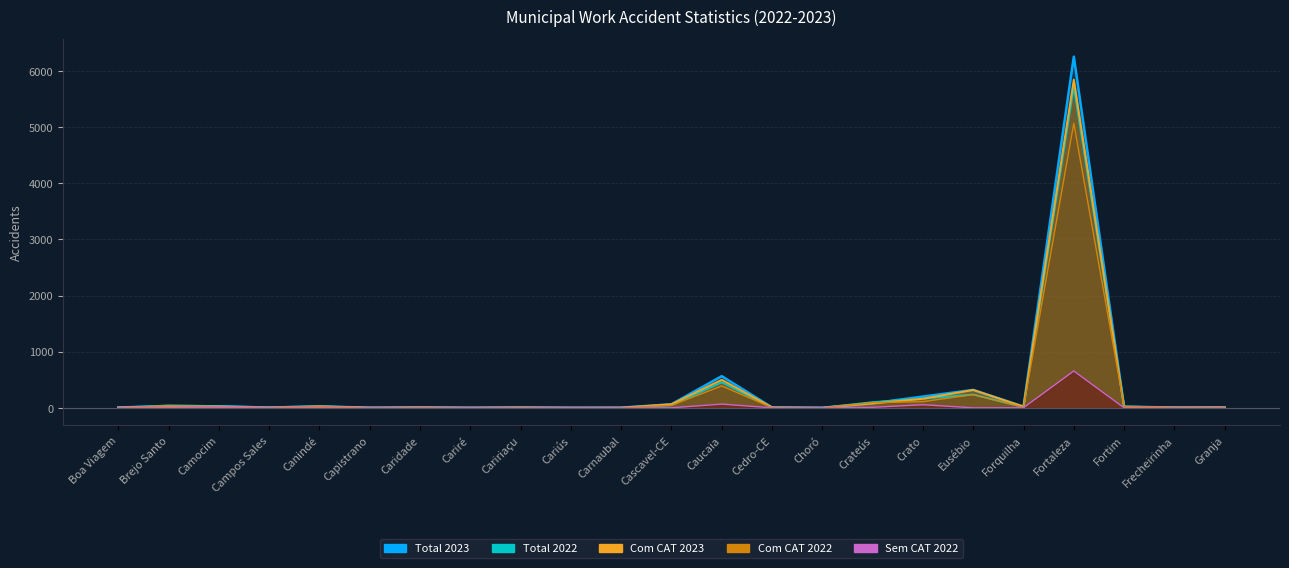

At which category is the sum across all series the highest?

Fortaleza